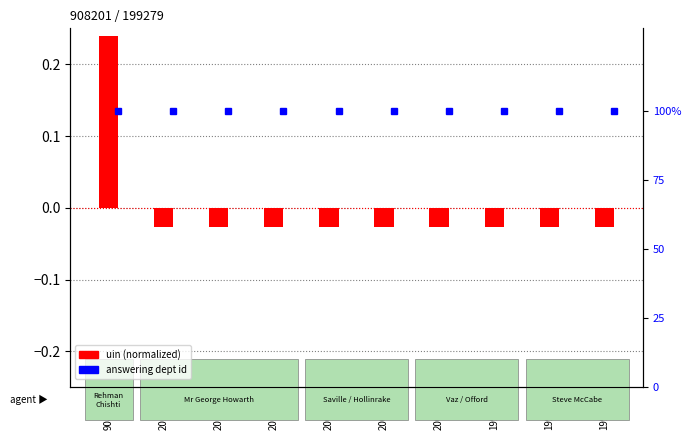

What is the sum of the values at 200564 and 199928?

-0.1